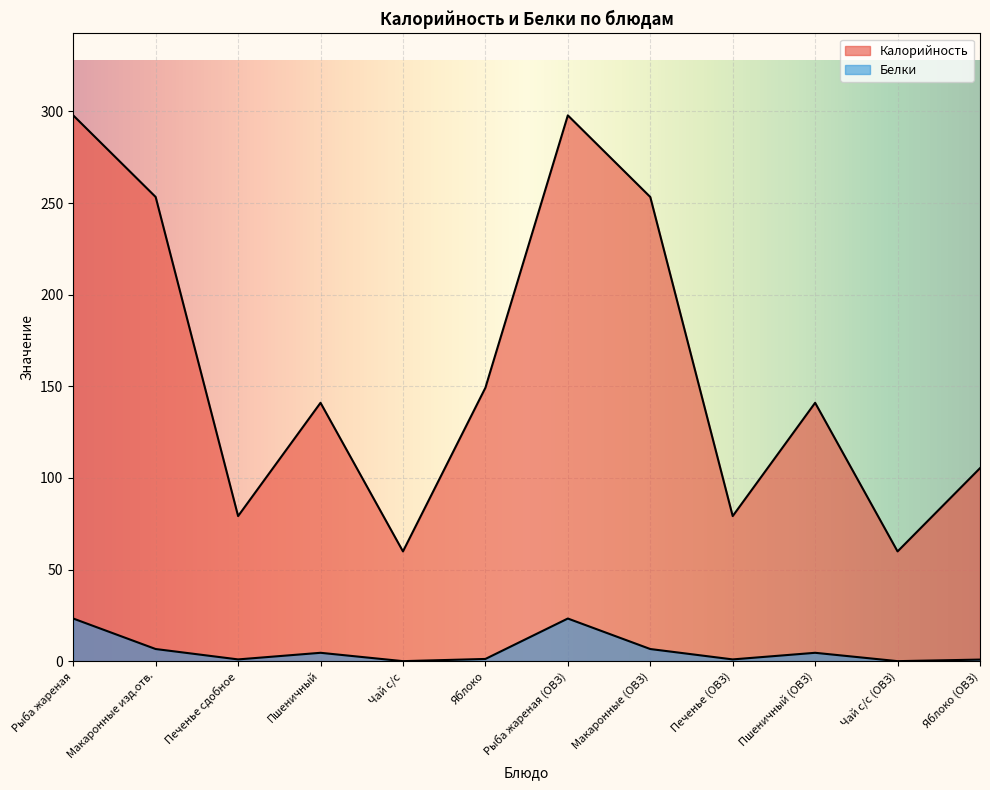

True or false: Калорийность and Белки intersect in this chart.

False